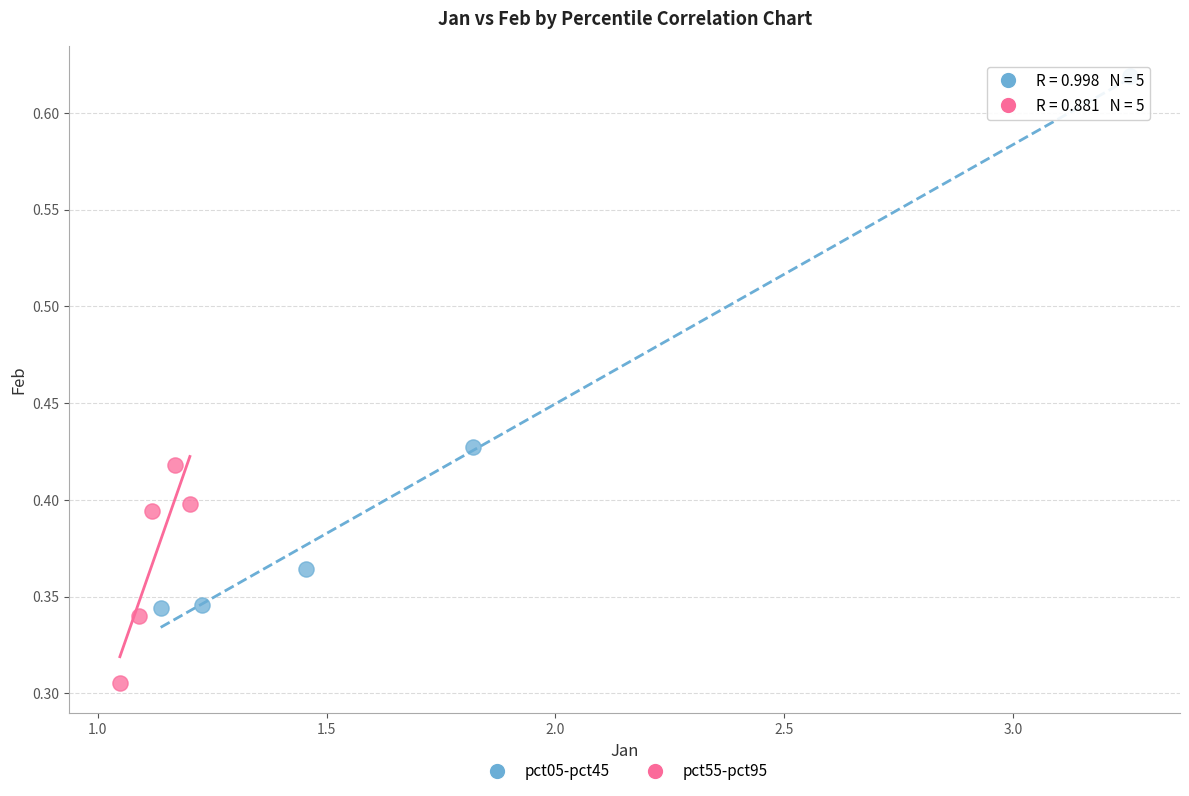

Which series contains the lowest Y value?

pct55-pct95